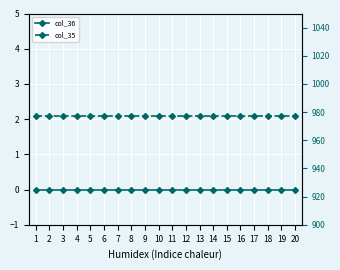

Is it true that col_35 equals 1614 at 18?

False